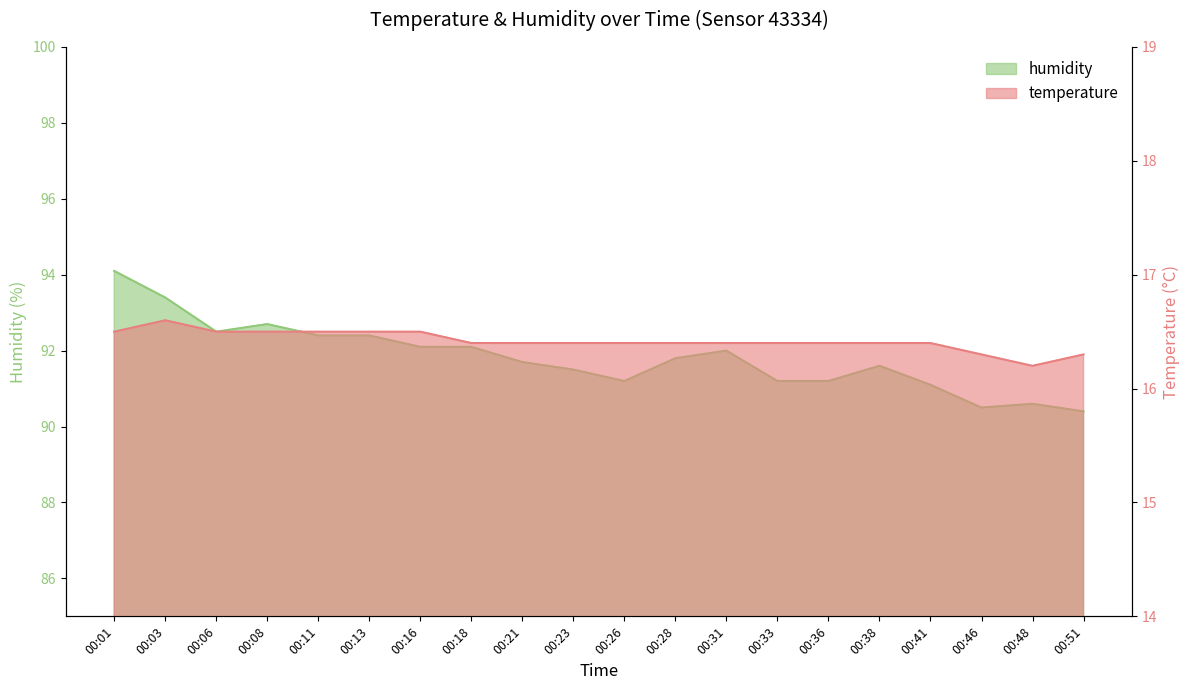

In temperature, how many points are higher than both neighbors (excluding endpoints)?

1